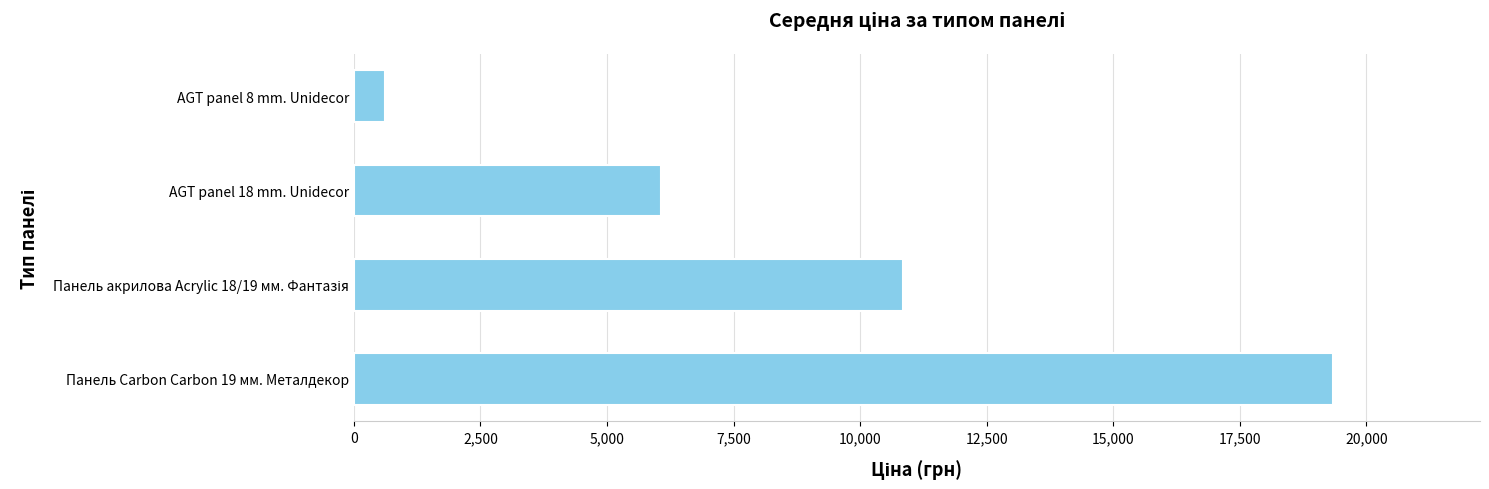

What is the sum of the values at AGT panel 8 mm. Unidecor and Панель Carbon Carbon 19 мм. Металдекор?

19955.7